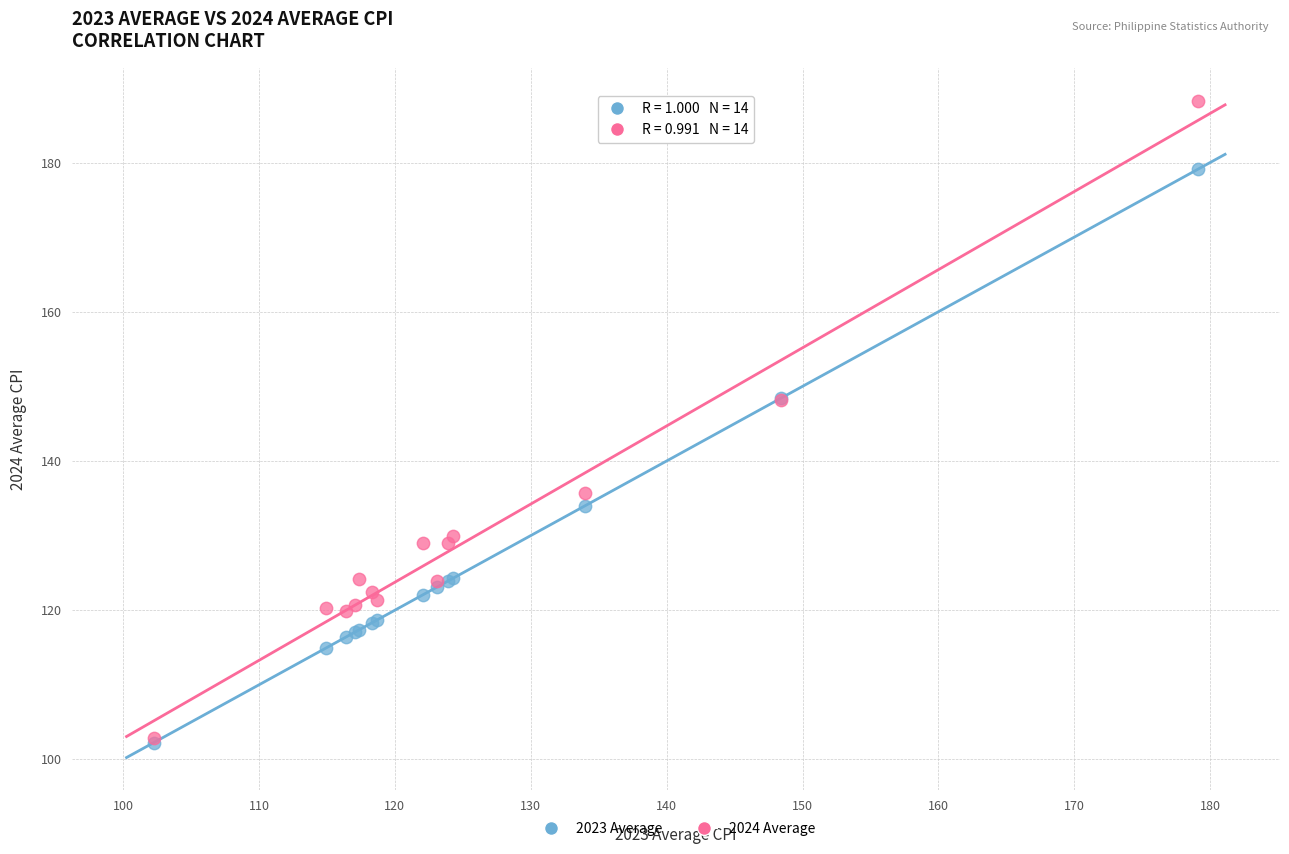

In the 2023 Average series, what Y value is closest to 140?

134.0